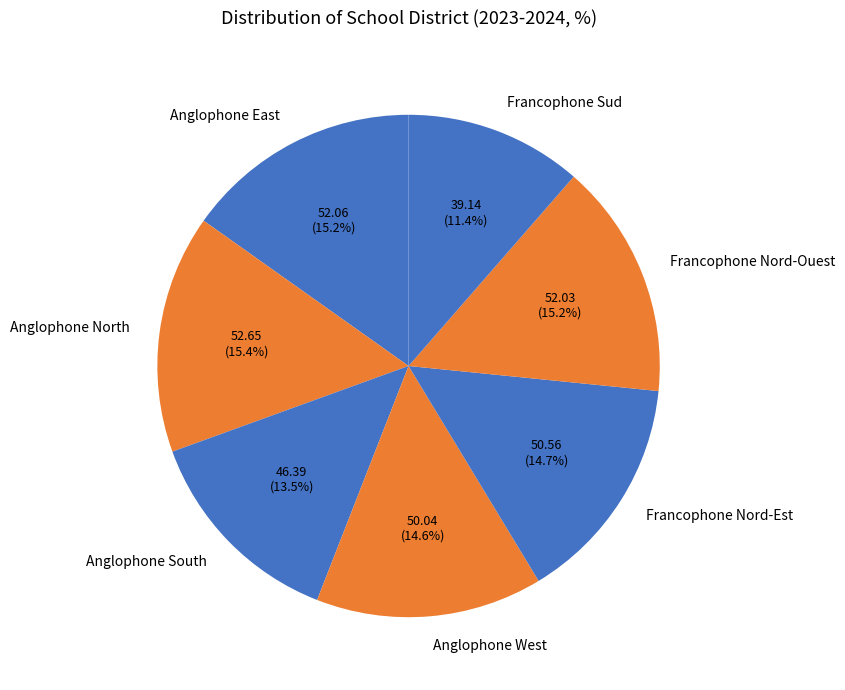

How many segments does this pie chart have?

7